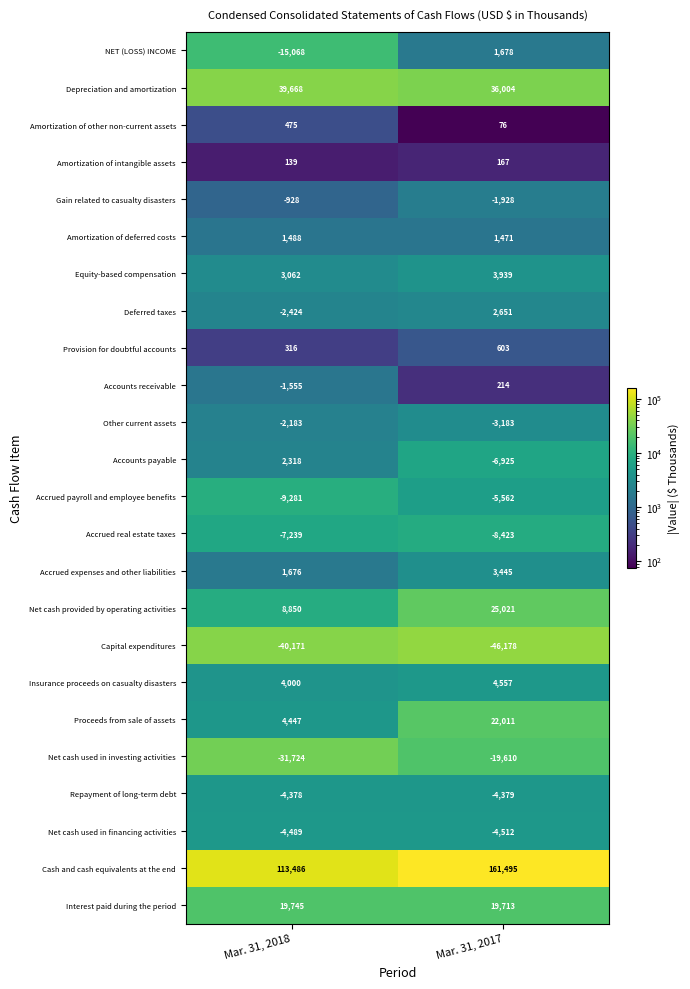

What is the sum of the Accounts receivable values at Mar. 31, 2017 and Mar. 31, 2018?

-1341